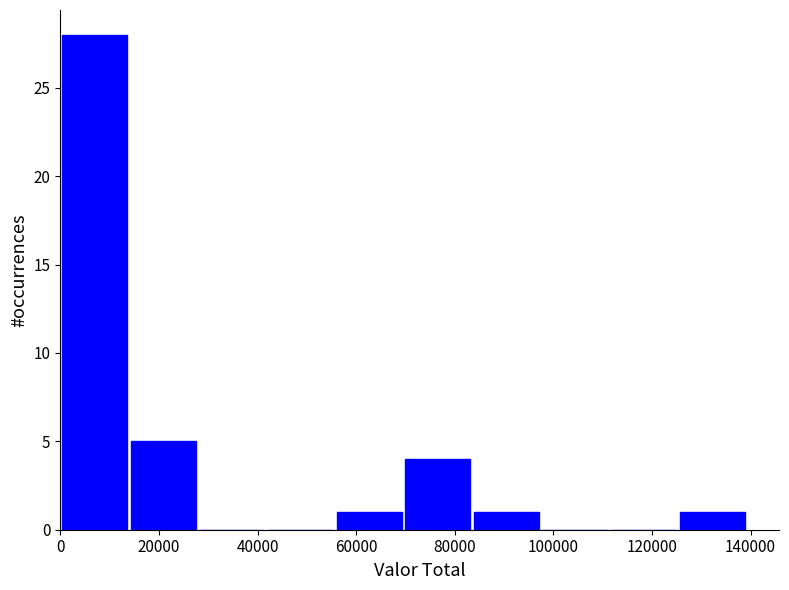

How tall is the bar that spans 14000 to 28000 on the x-axis? Neither the bar edges nor the heights are printed on the chart, so give them approximately, as read against the axes.

5